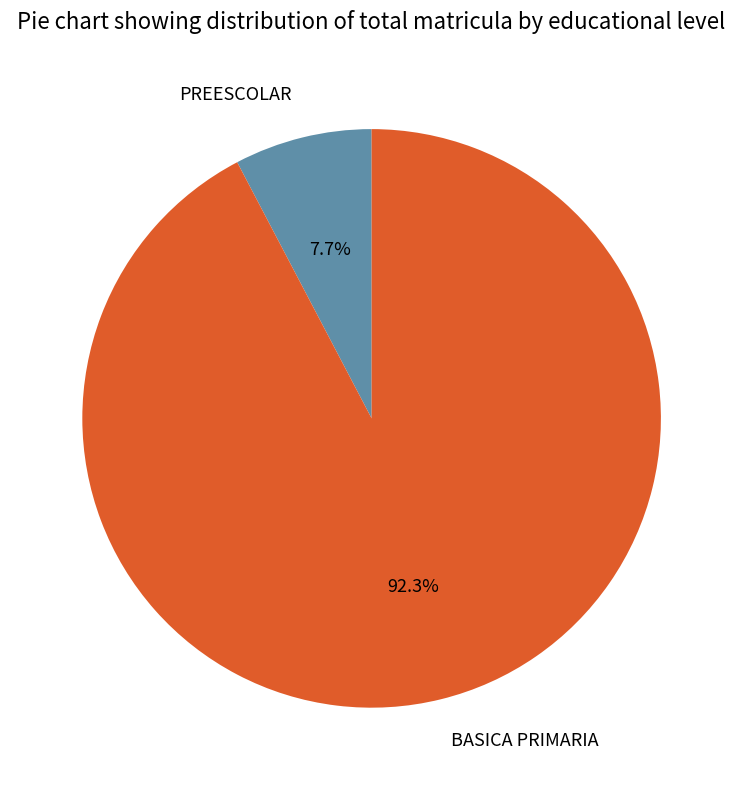

Rank the categories by value from highest to lowest.

BASICA PRIMARIA, PREESCOLAR